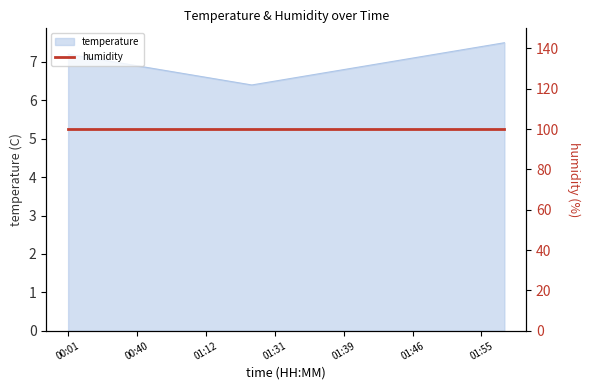

Is it true that the value at 02:00 is 7.5?

True